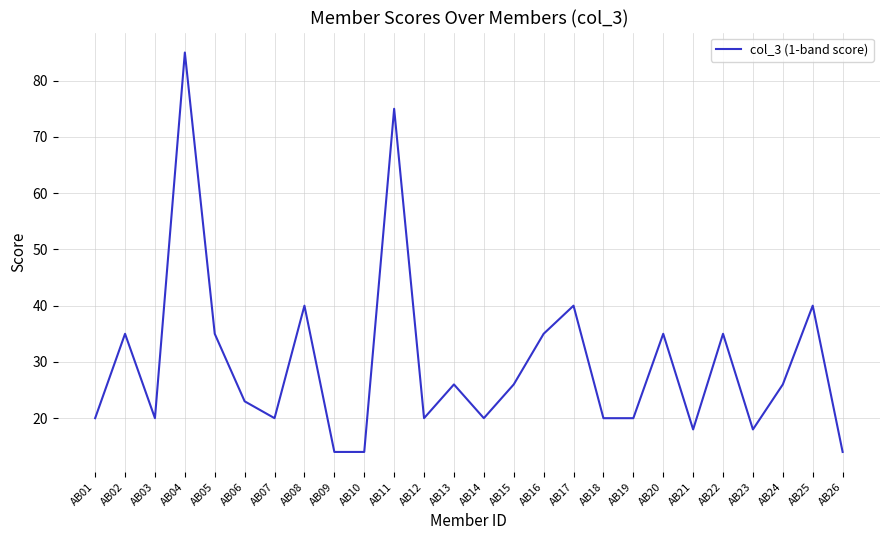

What is the sum of all values?

774